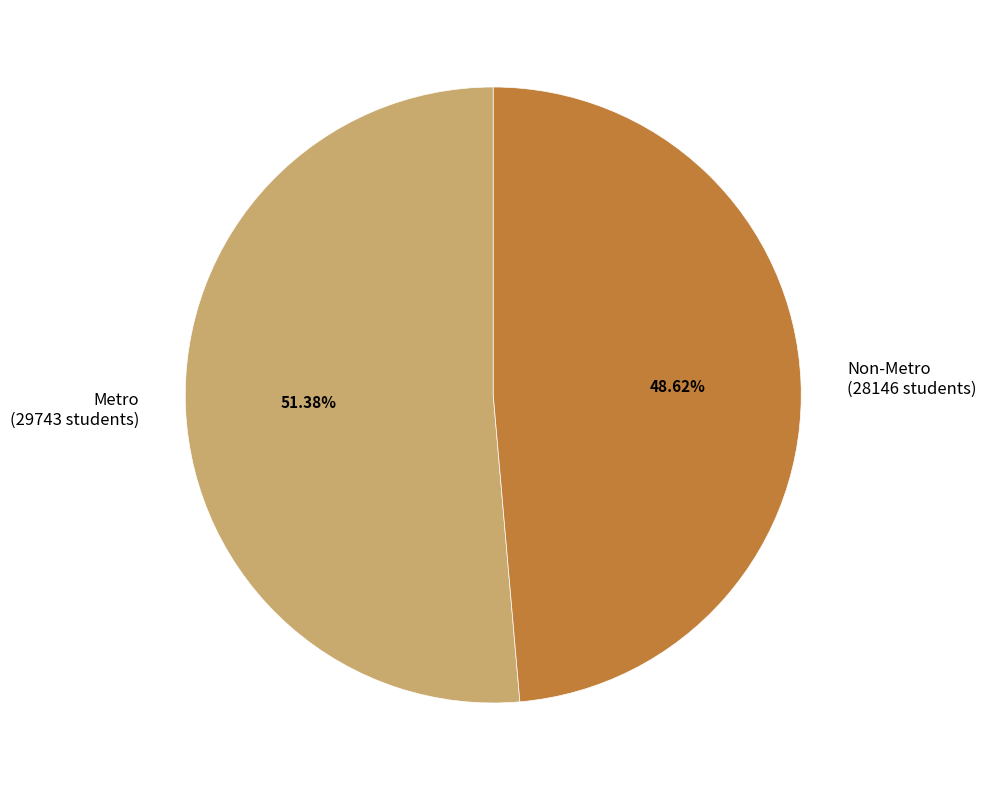

Which slice represents more than half of the pie?

Metro